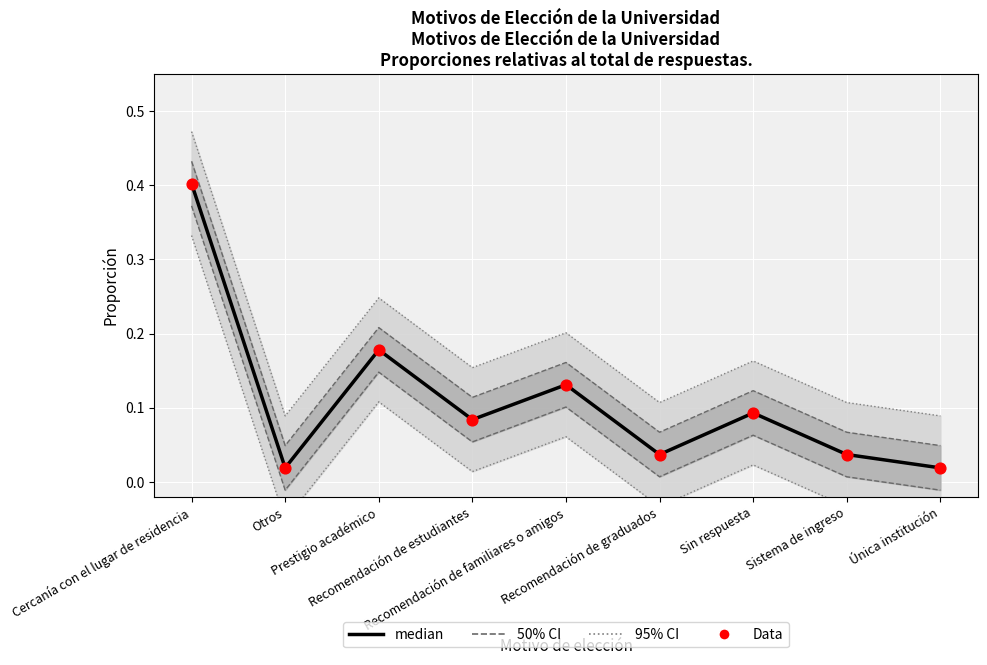

Is the value of median at Única institución greater than the value of Data at Sistema de ingreso?

No